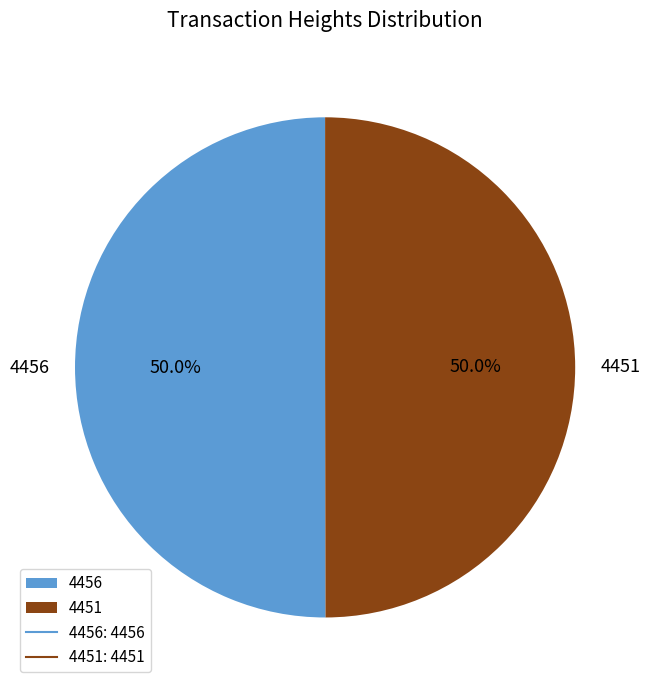

Approximately how many times larger is the value at 4451 compared to 4456?

1.0